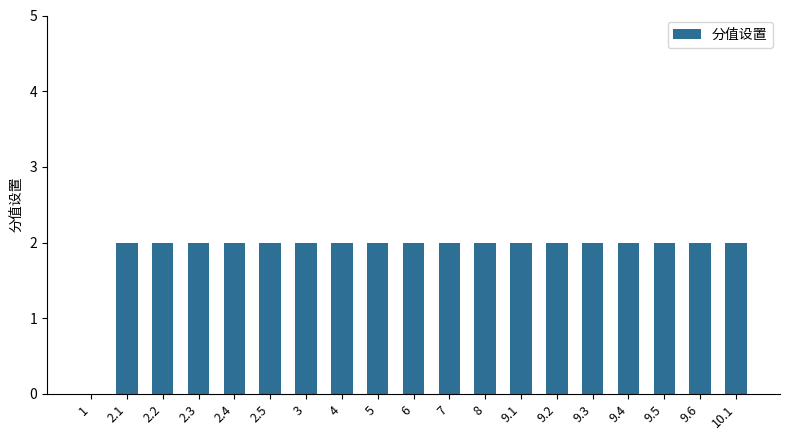

Approximately how many times larger is the value at 9.6 compared to 9.1?

1.0